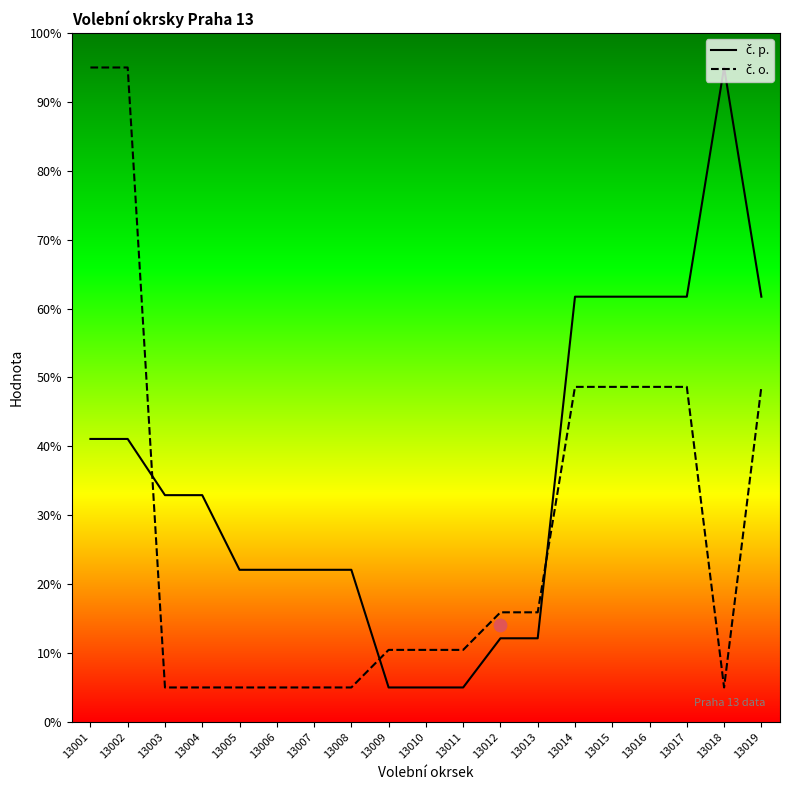

What is the total value across all series at 13004?

37.9